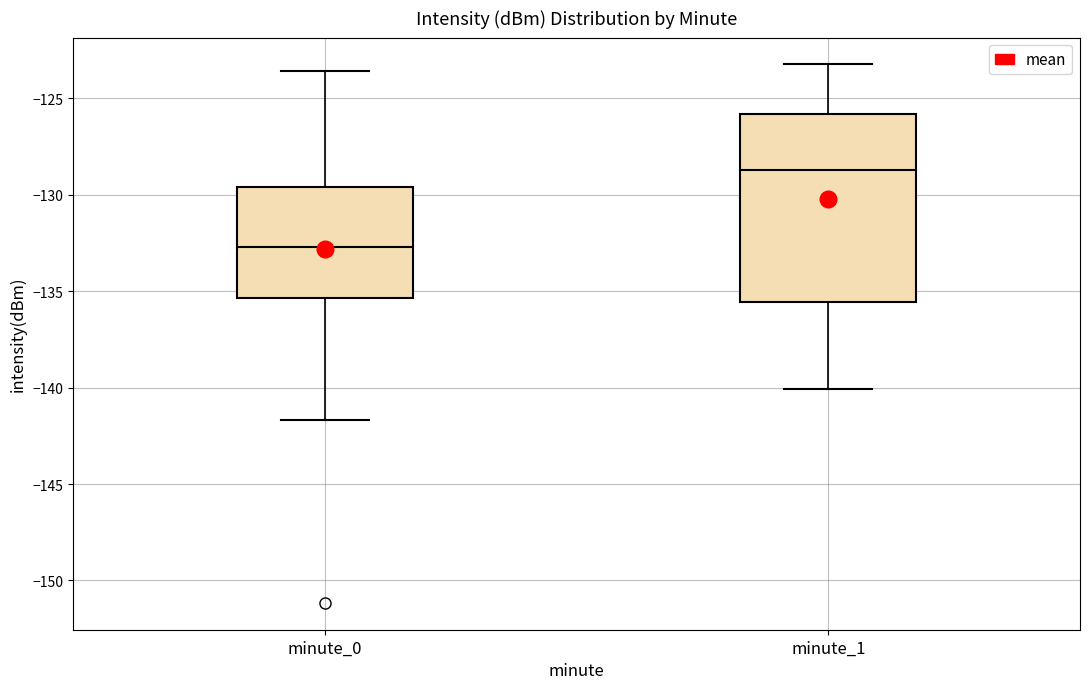

Reading left to right, read every box against the y-axis: the position of its median line, the range the box covers, and the ends of its whiskers. The values are not printed on the chart, so give them approximately, as read against the axis.

minute_0: median -132.5, box -135.5 to -129.5, whiskers -141.5 to -123.5
minute_1: median -128.5, box -135.5 to -126.0, whiskers -140.0 to -123.0